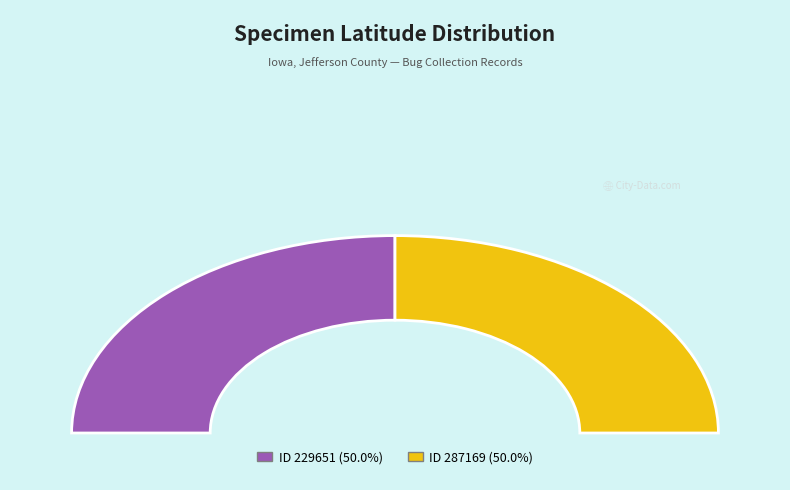

What percentage is the 229651 slice, to the nearest percent?

50%